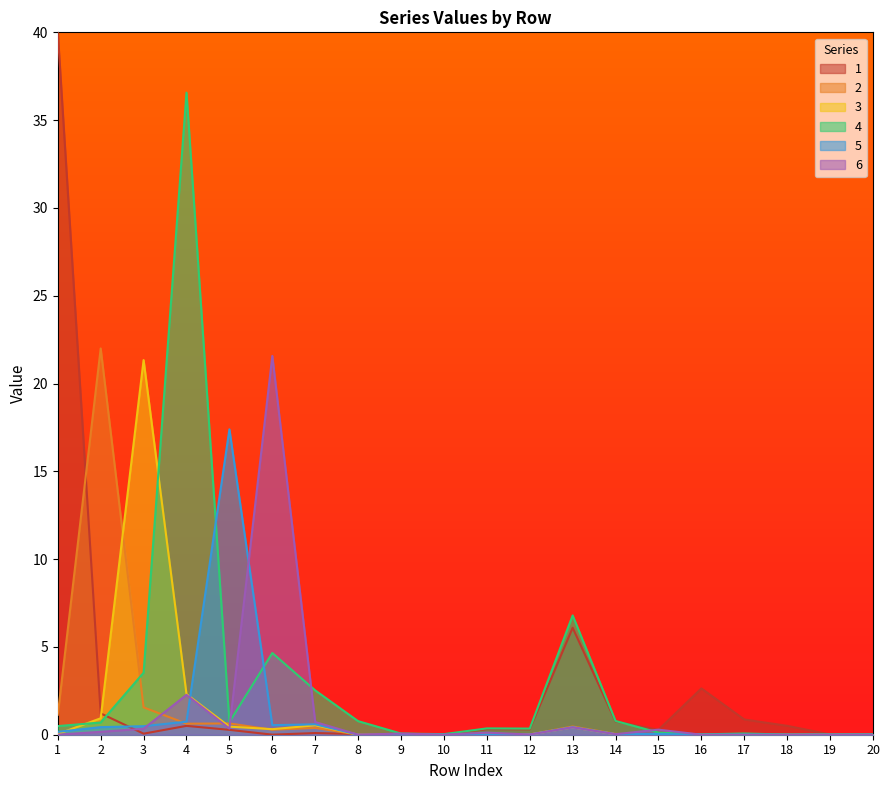

True or false: 6 has a value of 0.2 at 2.

True